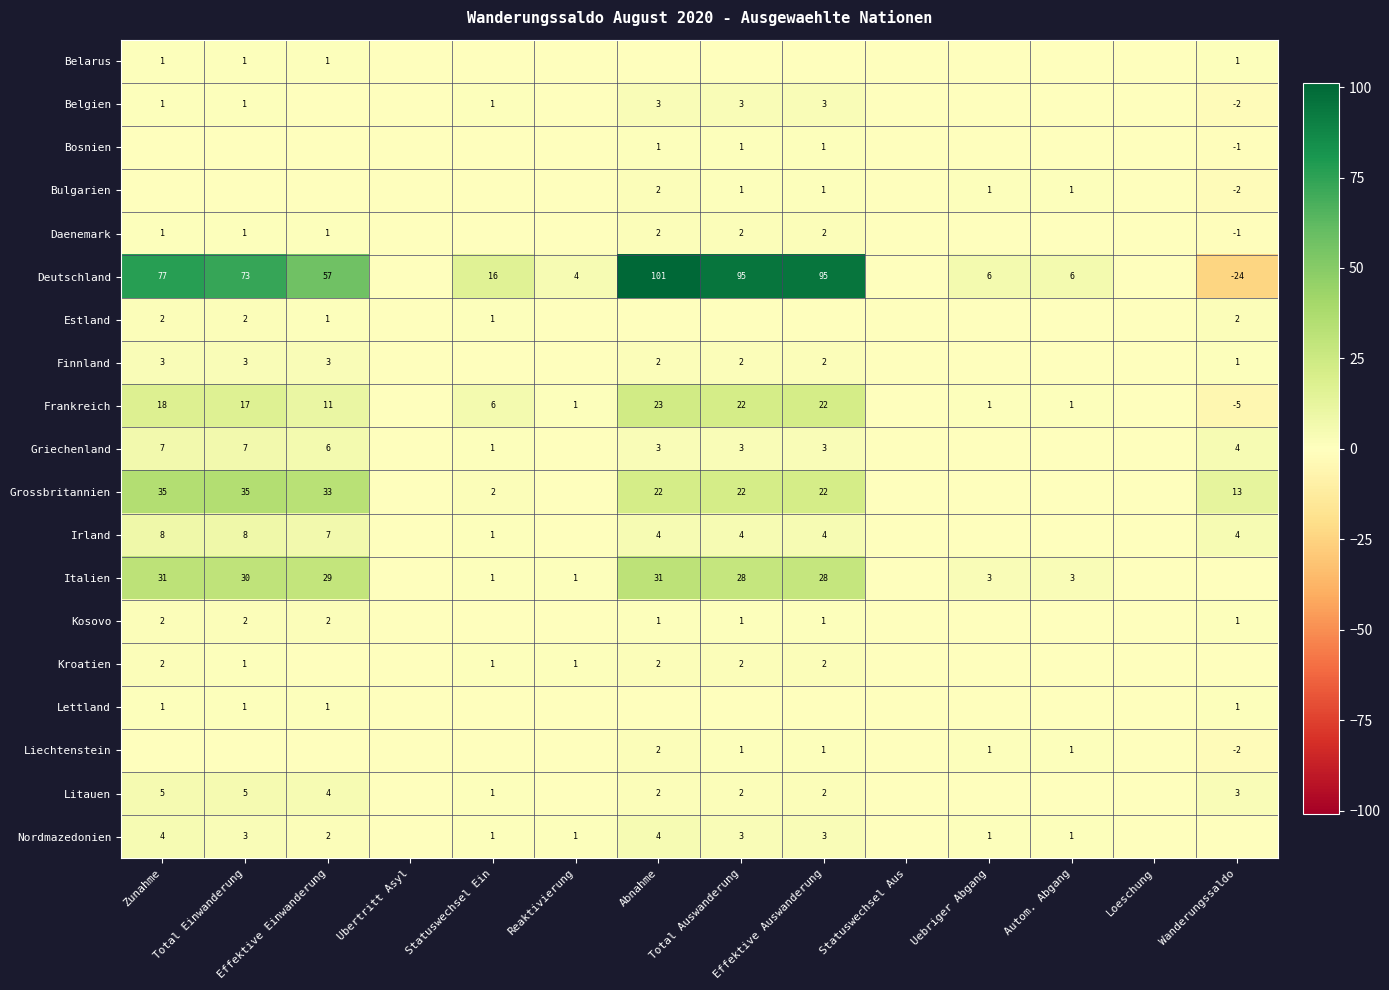

The Belarus series shows 2 at Zunahme. True or false?

False